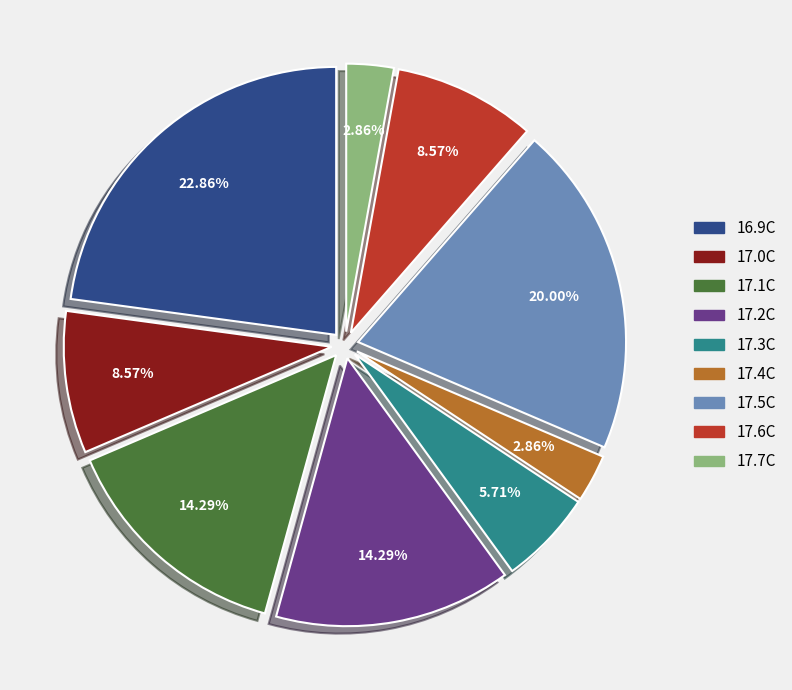

Which has a higher value, 17.2C or 17.7C?

17.2C